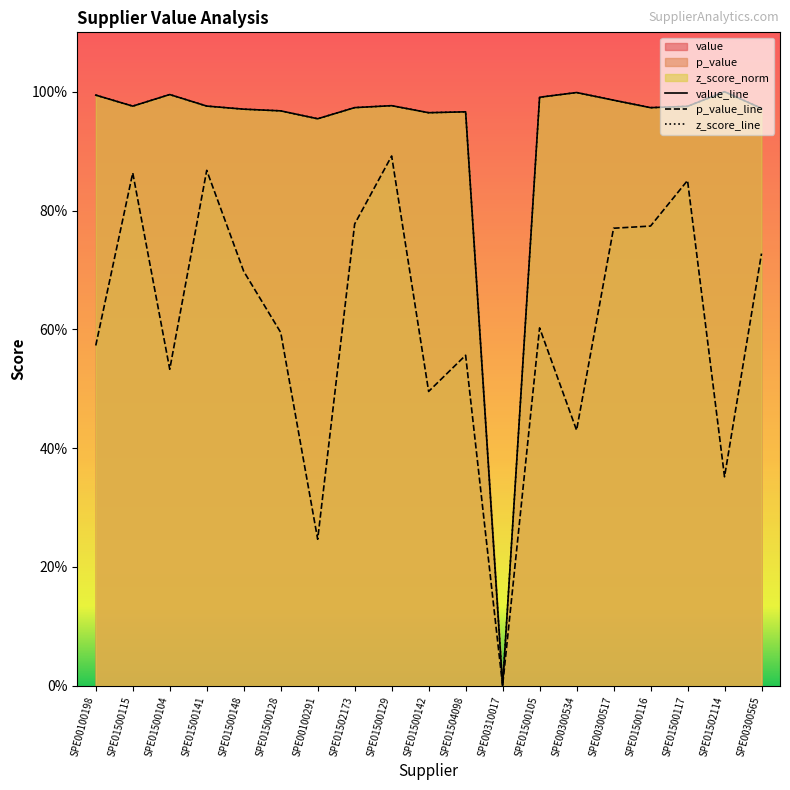

Which series has the largest total across all categories?

z_score_line